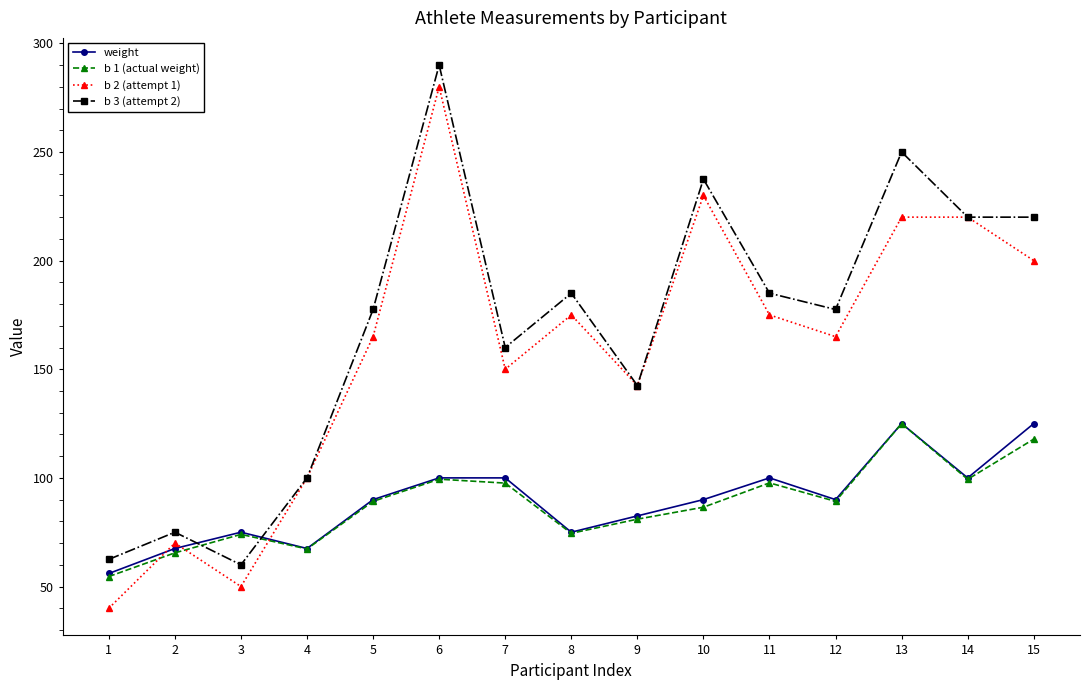

What is the total value across all series at 8?

509.5